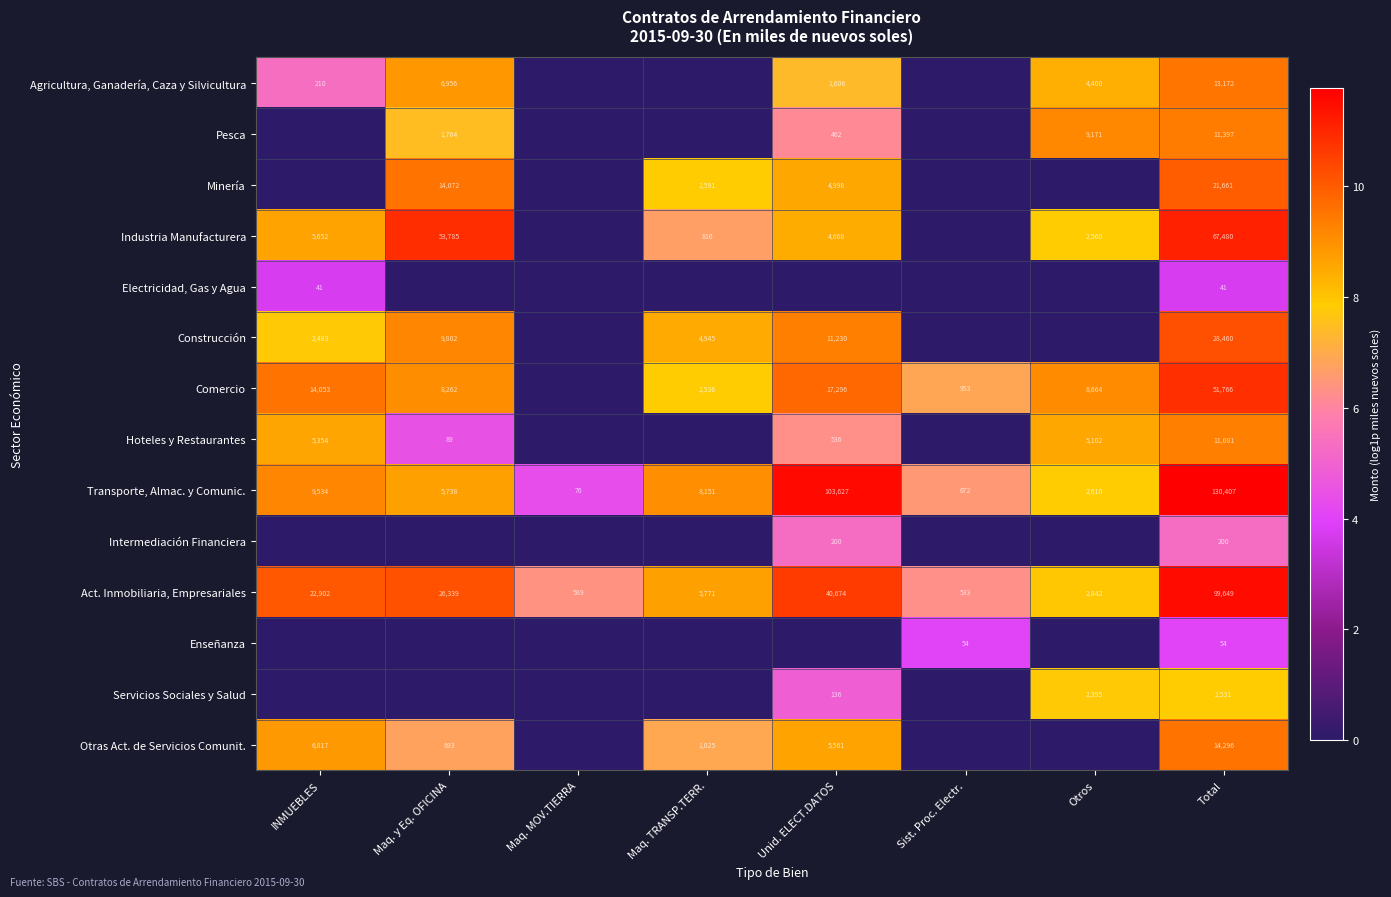

Read the Agricultura, Ganadería, Caza y Silvicultura value at Maq. y Eq. OFICINA.

8.8